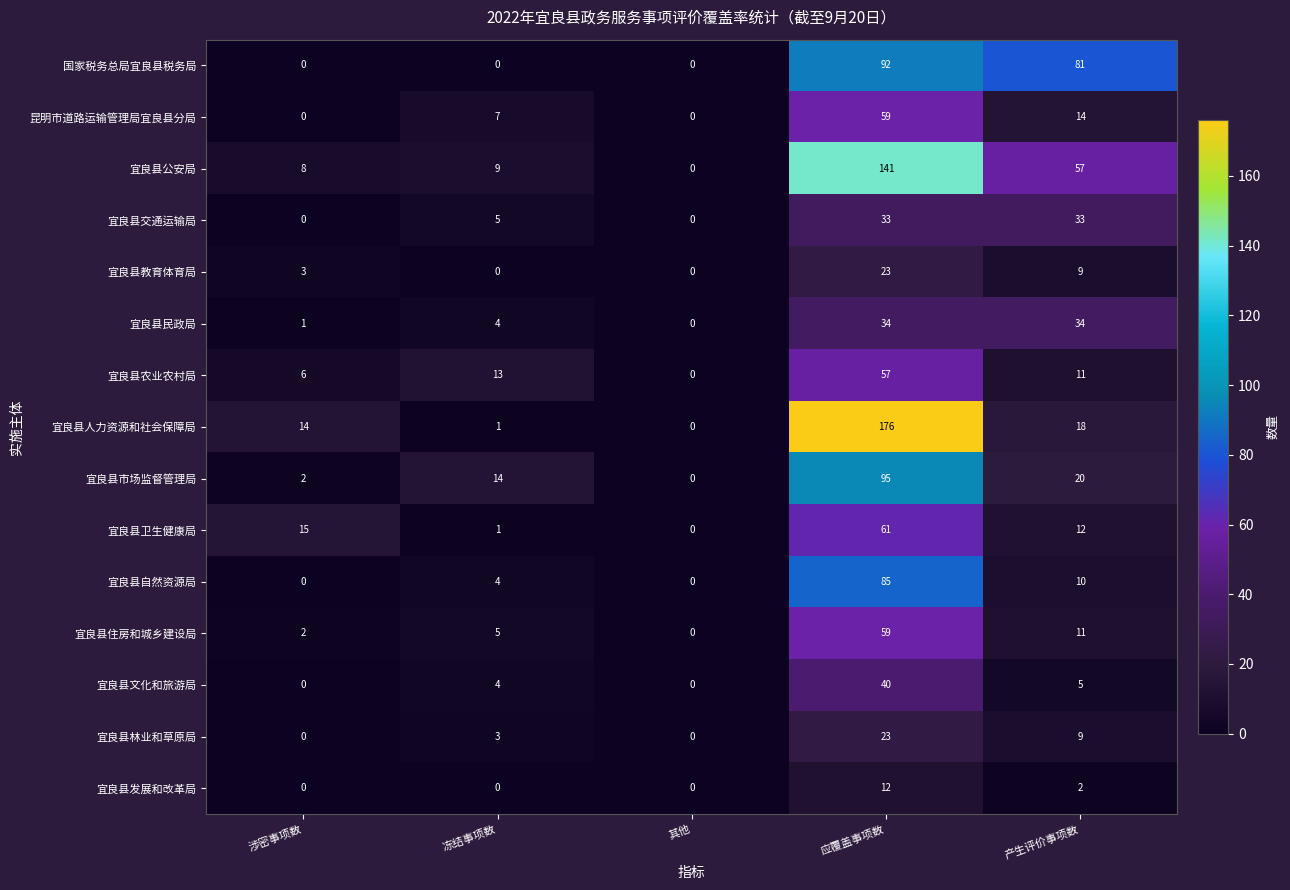

Which category has the lowest value in the 宜良县住房和城乡建设局 series?

其他